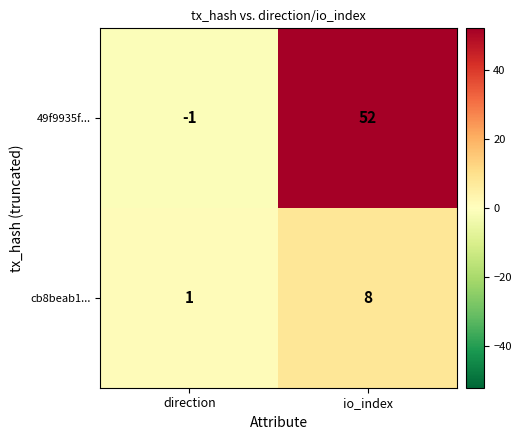

True or false: 49f9935f... has a value of 0 at direction.

False